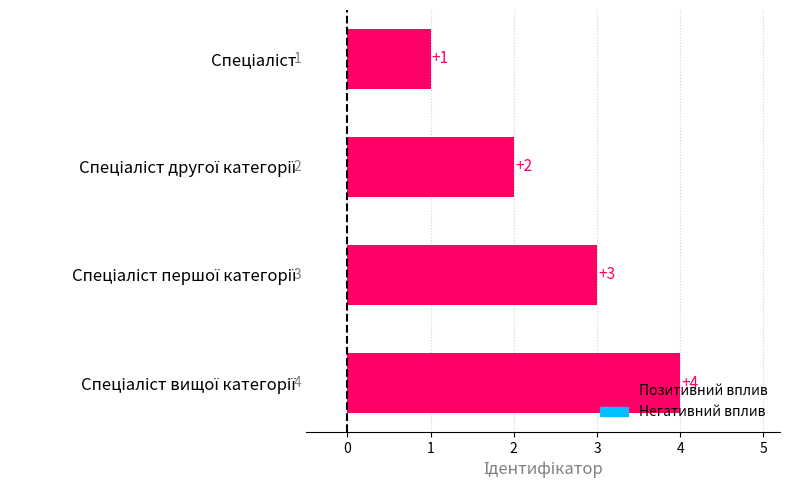

What is the sum of all values?

10